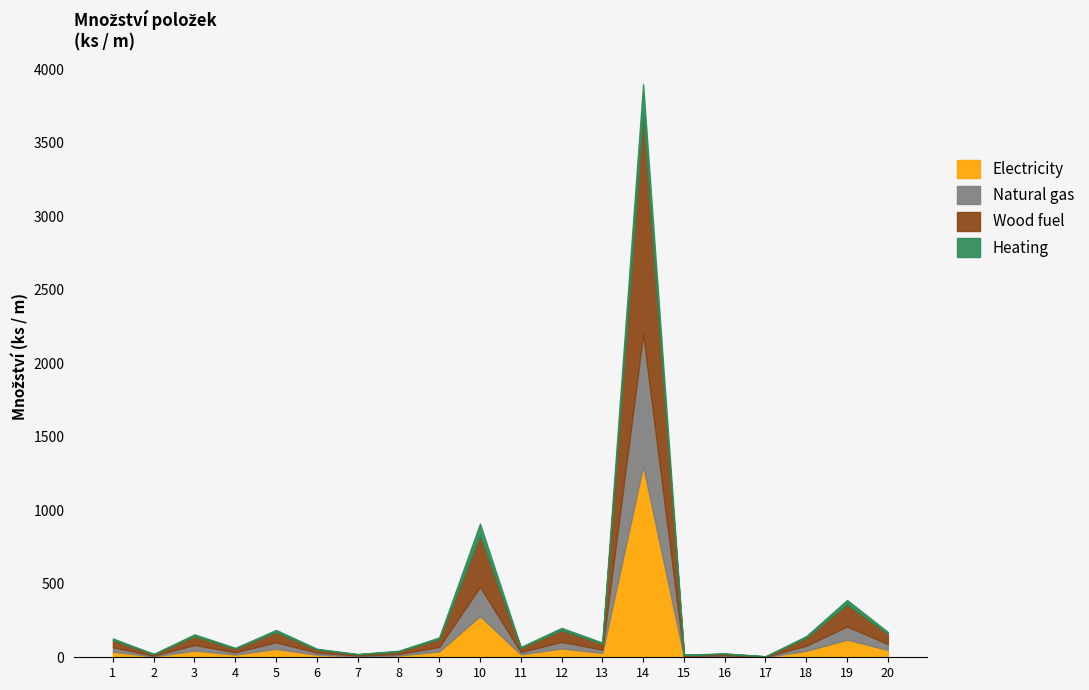

How many lines are shown in the chart?

4